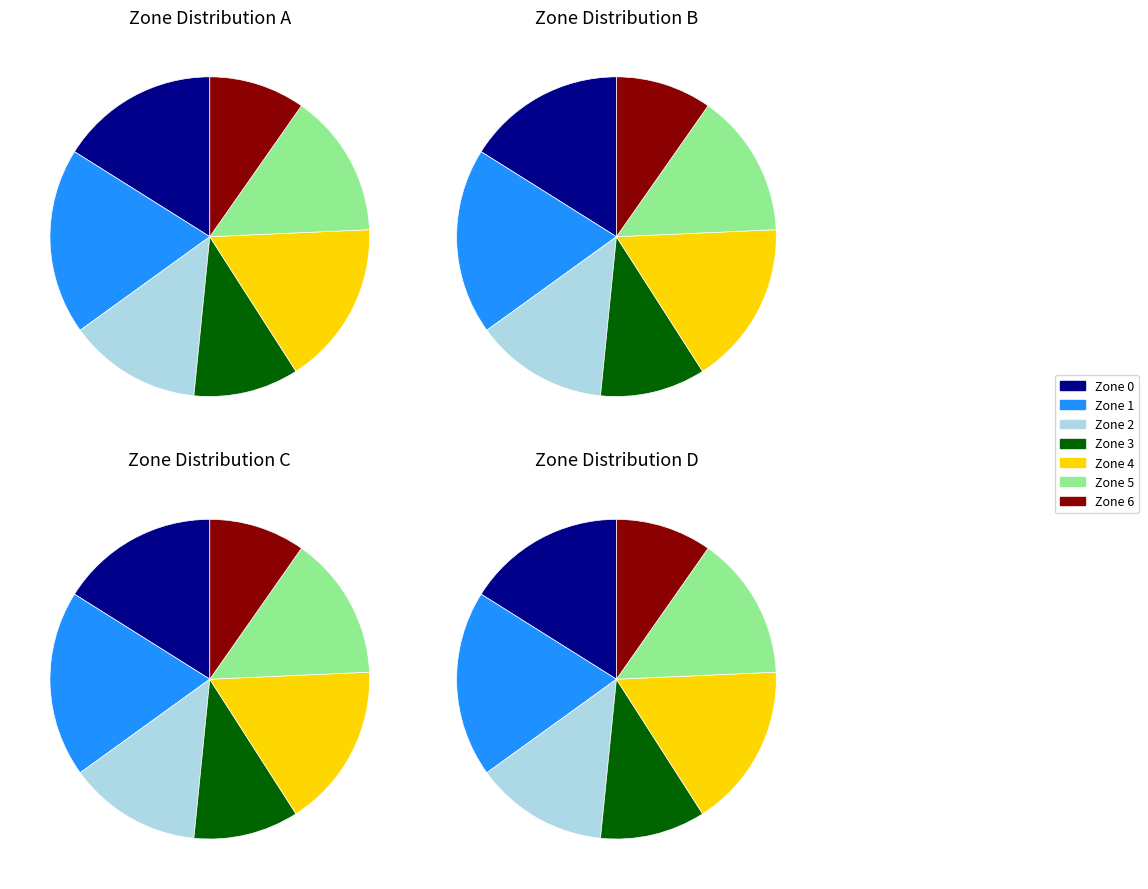

Which category has the biggest portion of the pie?

Zone 1